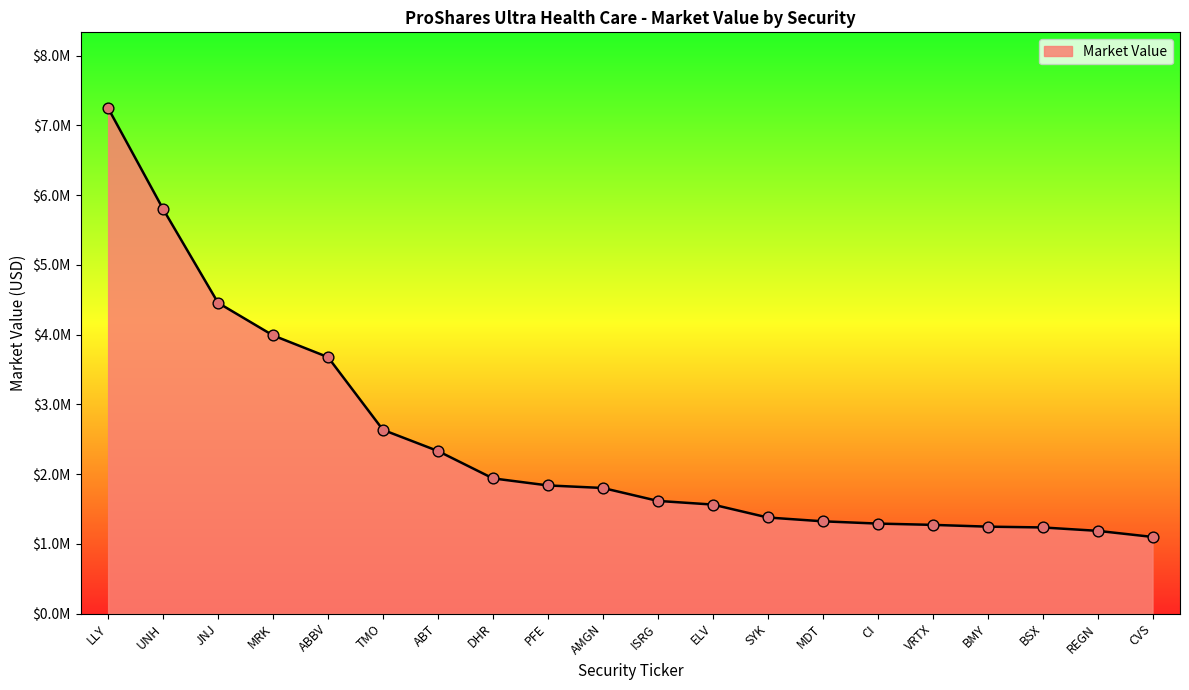

Between ISRG and BSX, which is larger?

ISRG